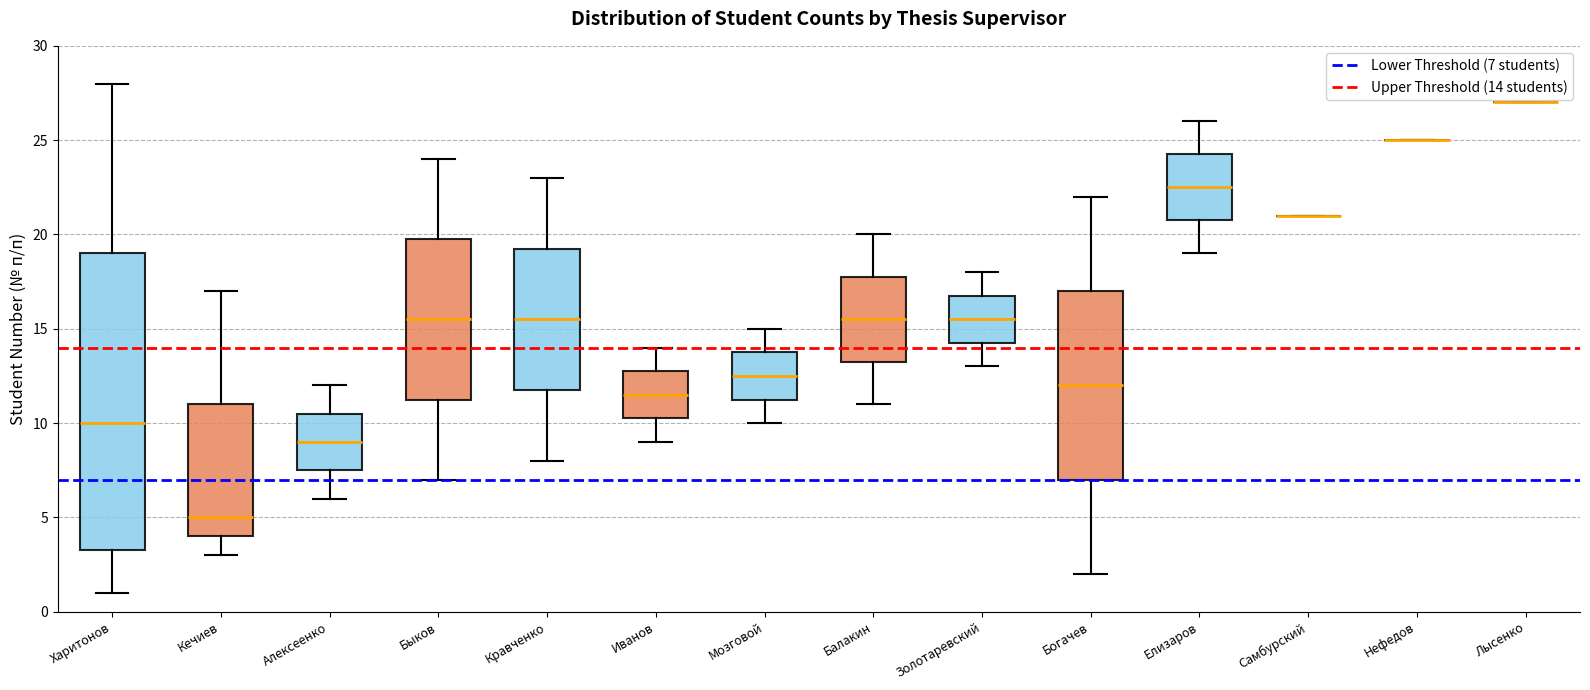

Comparing the boxes themselves (not the whiskers), which one is the tallest?

Харитонов